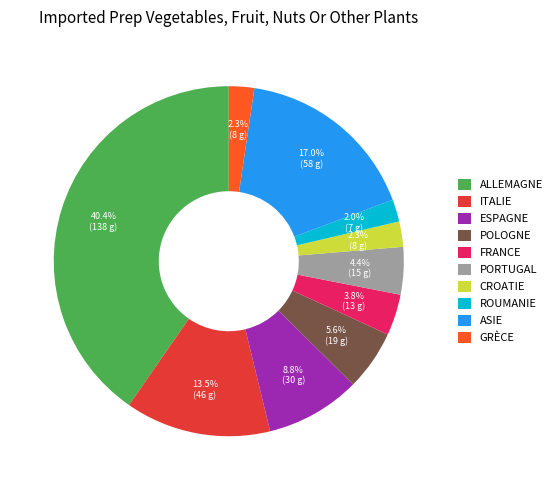

What portion of the pie excludes GRÈCE?

97.7%